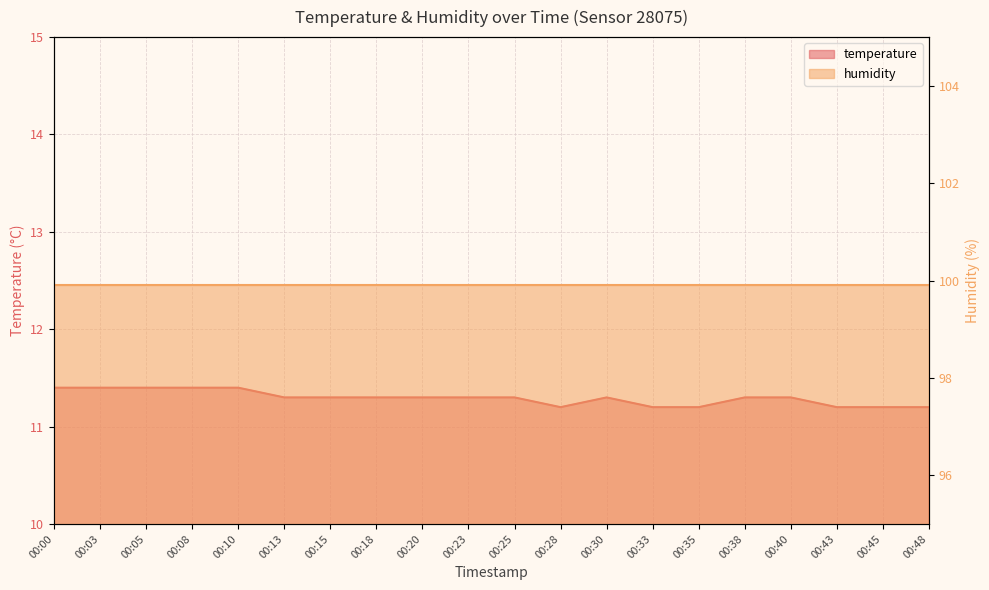

True or false: the data shows 11.3 at 00:15.

True